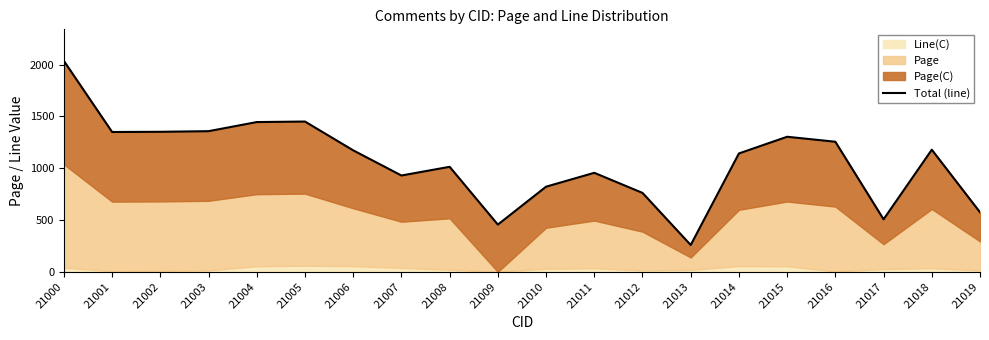

List the labels in order of value, largest first.

21000, 21005, 21004, 21003, 21002, 21001, 21015, 21016, 21018, 21006, 21014, 21008, 21011, 21007, 21010, 21012, 21019, 21017, 21009, 21013